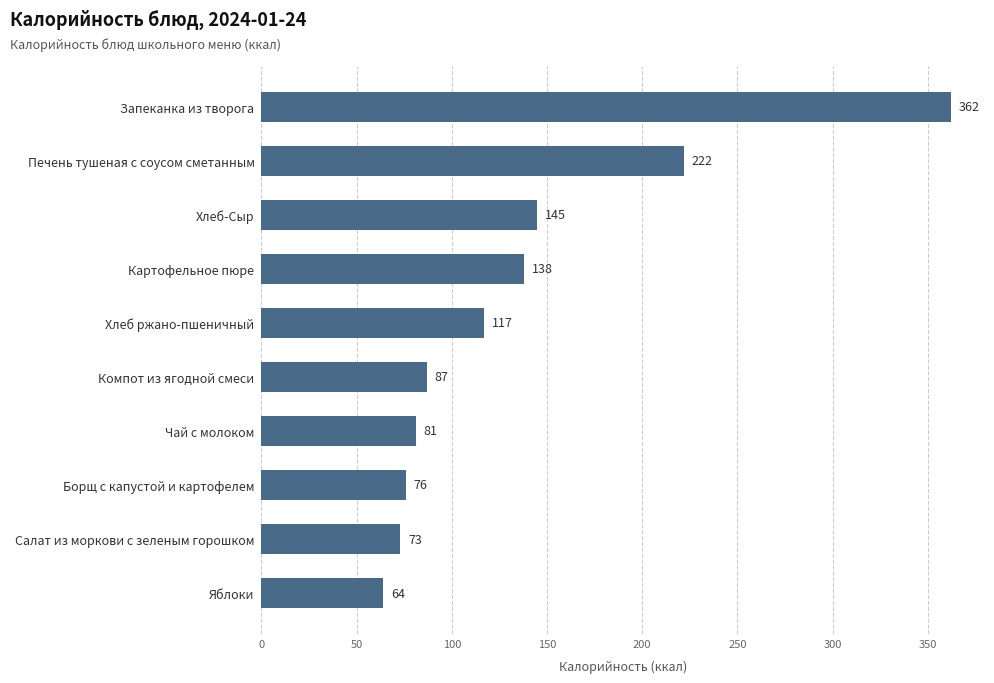

What is the sum of all values?

1365